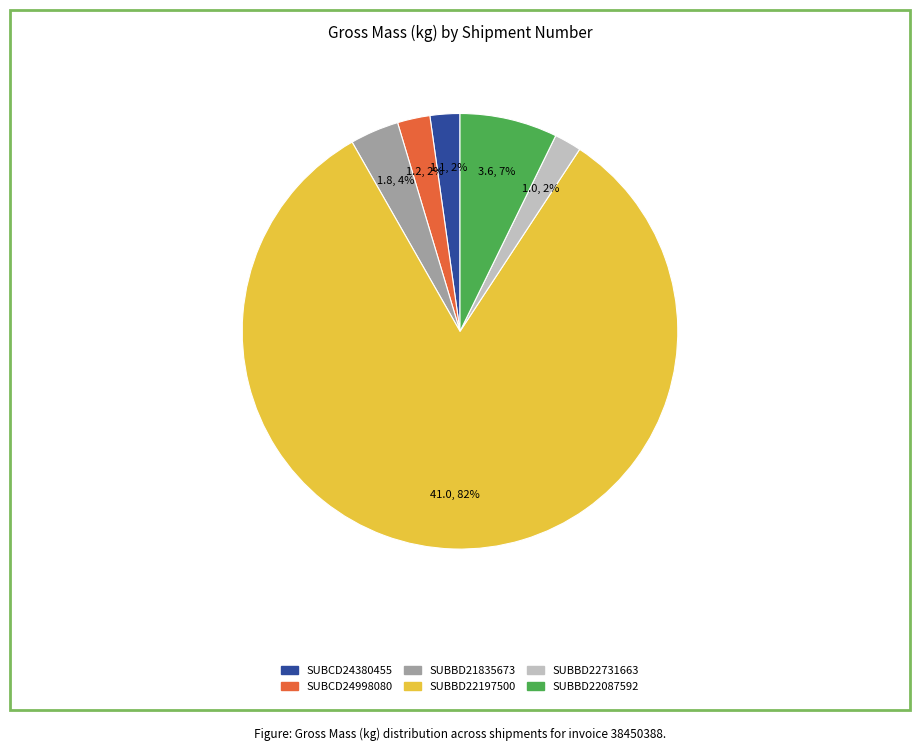

Is the sum of SUBBD22731663 and SUBCD24998080 greater than half?

No